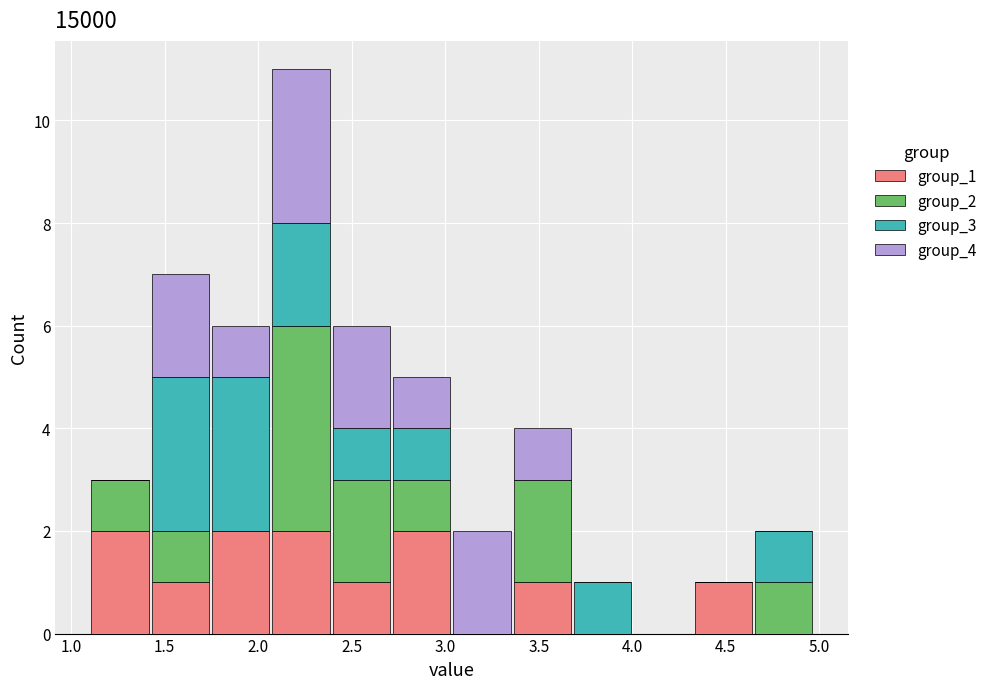

What is the total height of the stacked bar covering 2.70 to 3.05 on the x-axis? Neither the bar edges nor the heights are printed on the chart, so give them approximately, as read against the axes.

5